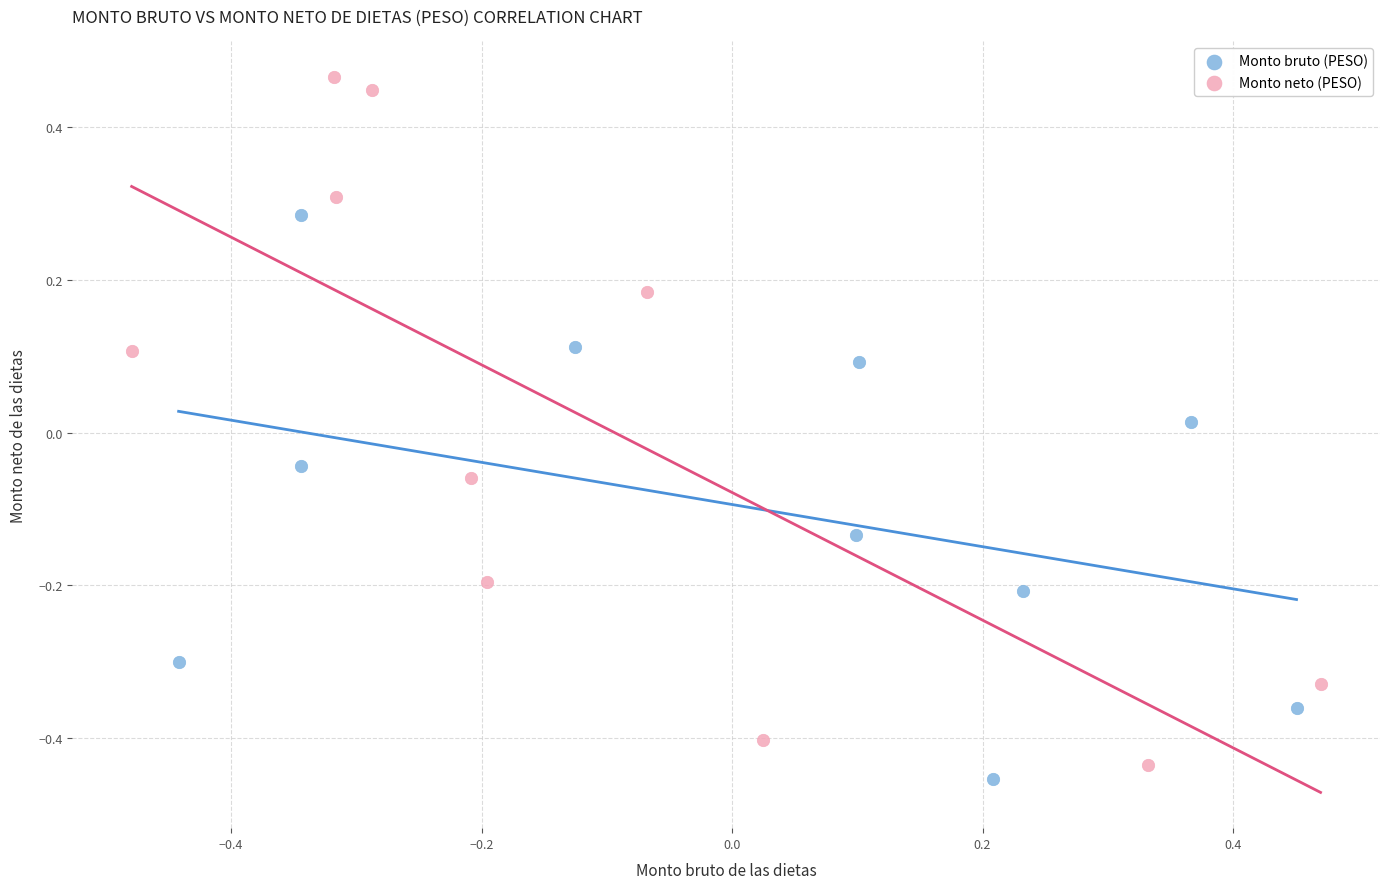

Which series has the largest Y range (max minus min)?

Monto neto (PESO)